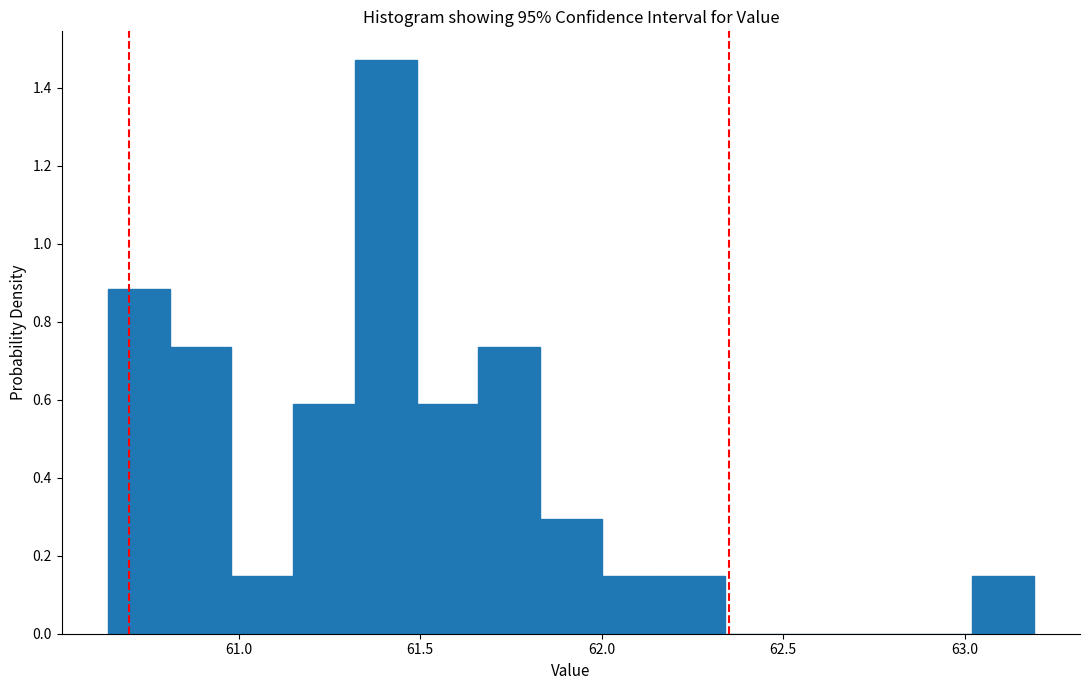

Read against the x-axis, roughly where is the centre of the tallest bar?

61.40